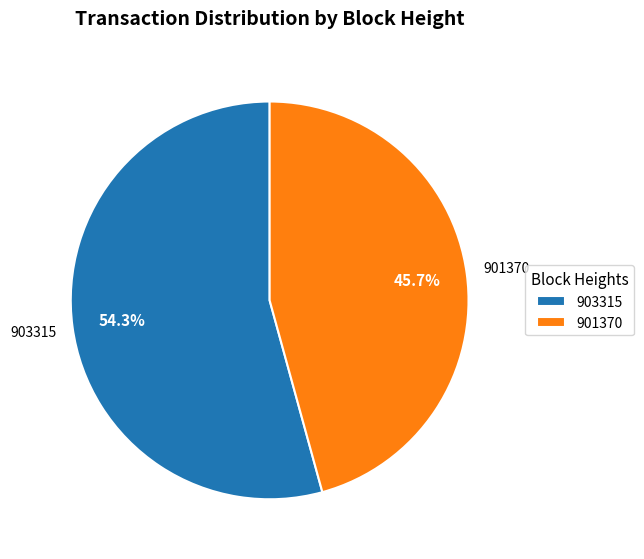

Between 903315 and 901370, which is larger?

903315